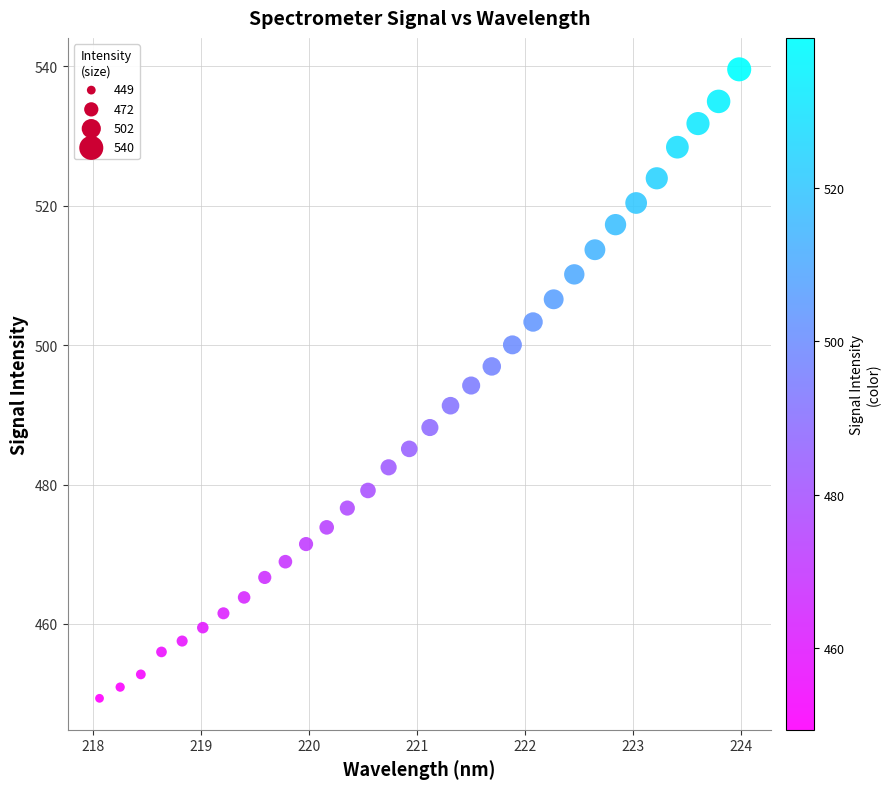

What is the range of Y values (max minus min)?

90.2